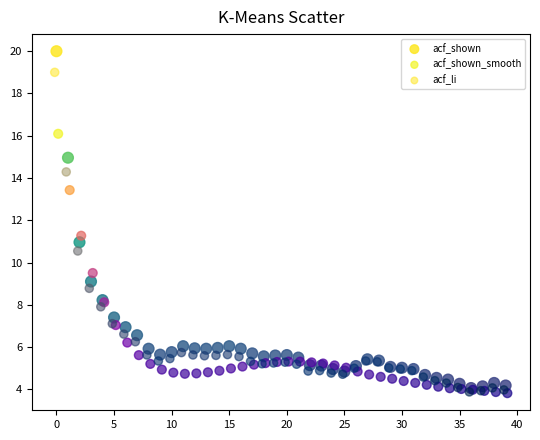

What are all the series names shown in the legend?

acf_shown, acf_shown_smooth, acf_li